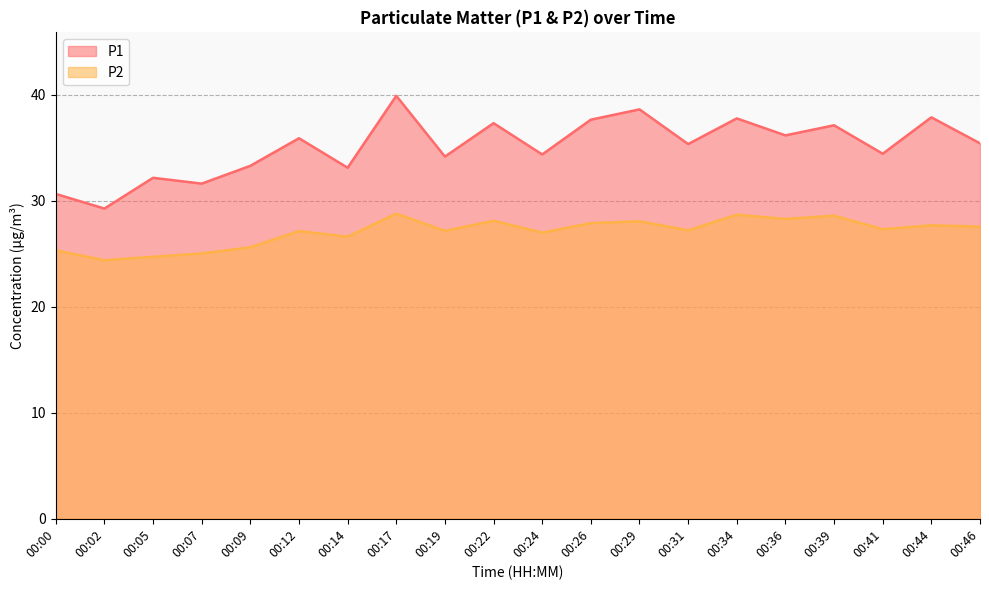

How many data points in P1 are above 35?

11